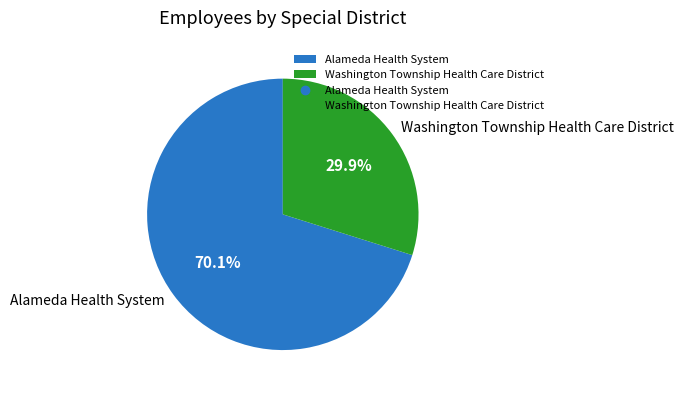

What is the change in value from Alameda Health System to Washington Township Health Care District?

-2907